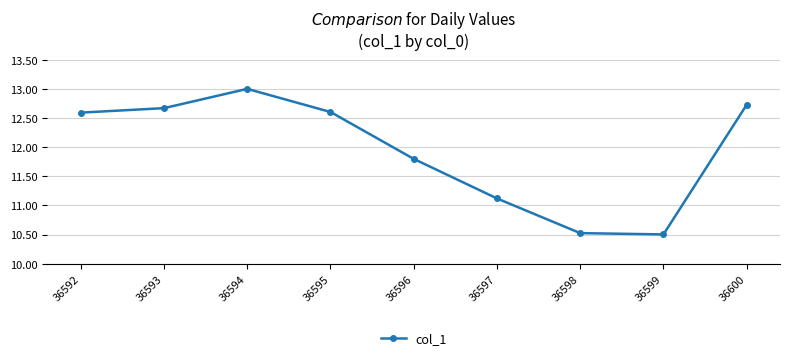

Is it true that the value at 36596 is 7.2?

False